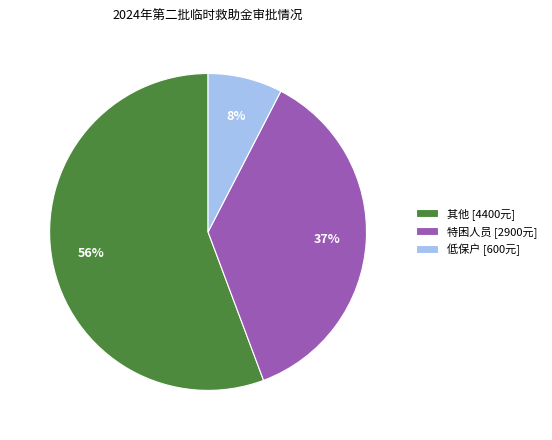

Between 特困人员 [2900元] and 低保户 [600元], which is larger?

特困人员 [2900元]